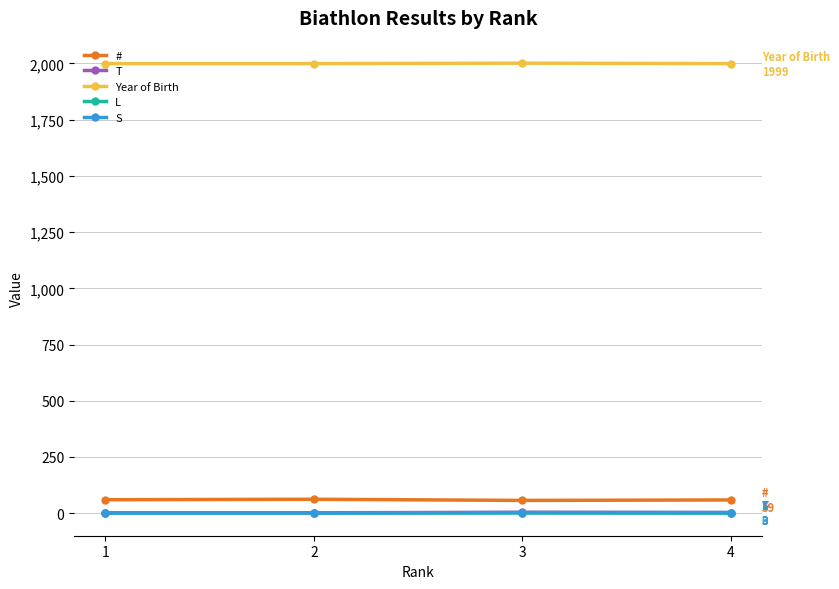

True or false: L and # intersect in this chart.

False